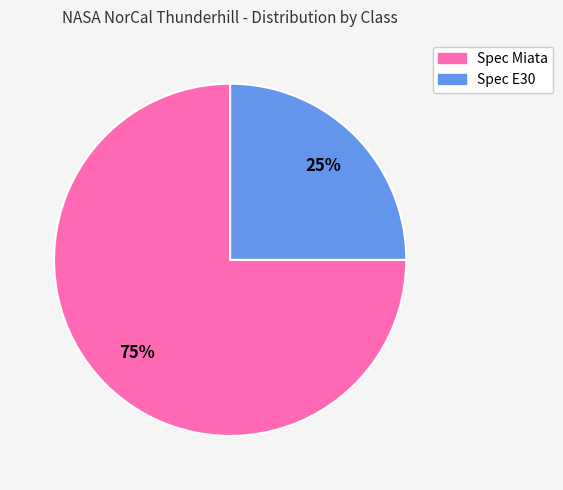

Is the sum of Spec E30 and Spec Miata greater than half?

Yes